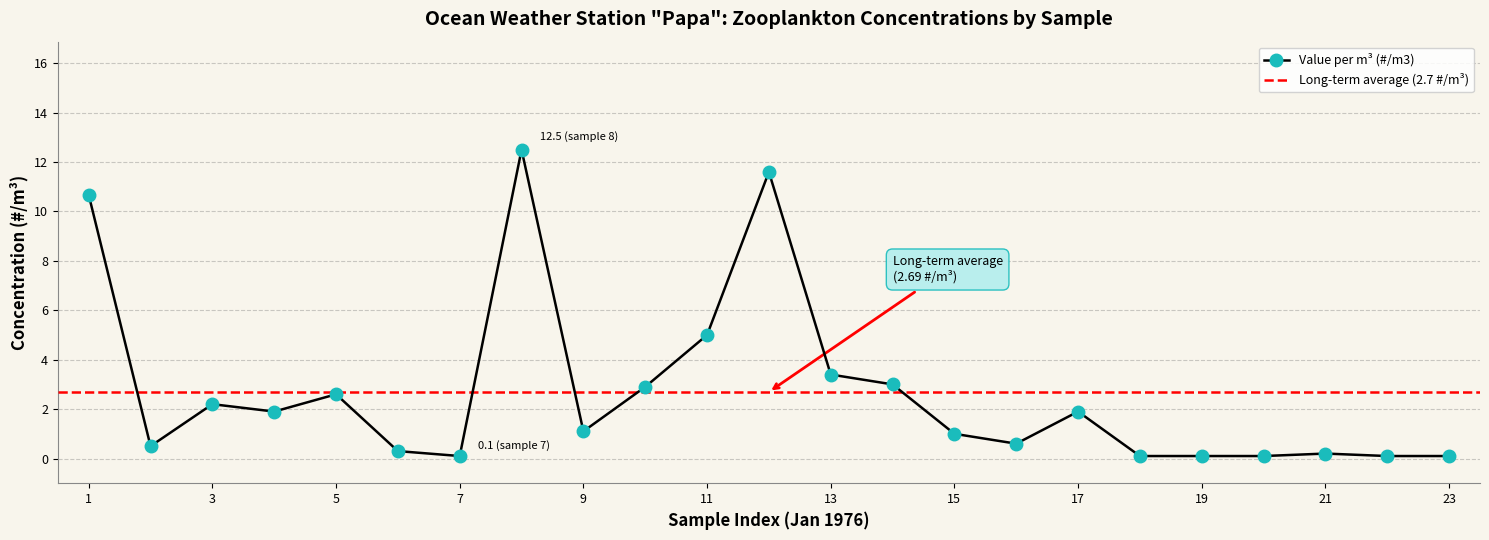

Where is the data nearest to the value 6?

11